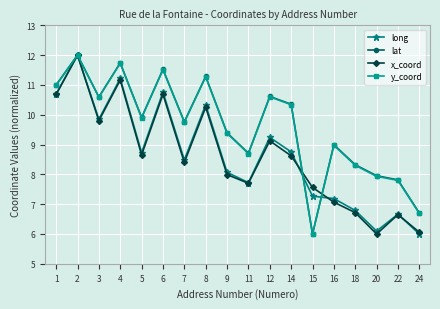

What is the total value across all series at 22?

28.9